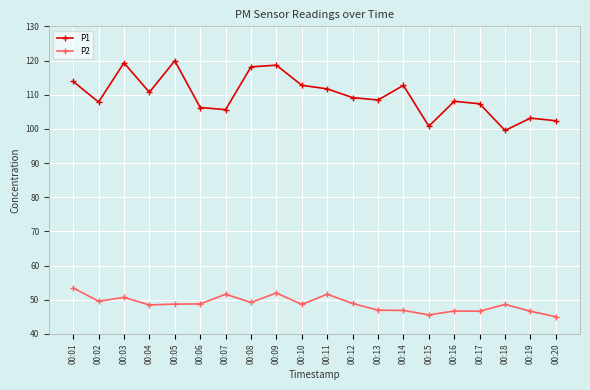

At which category does P1 reach its first local valley?

00:02